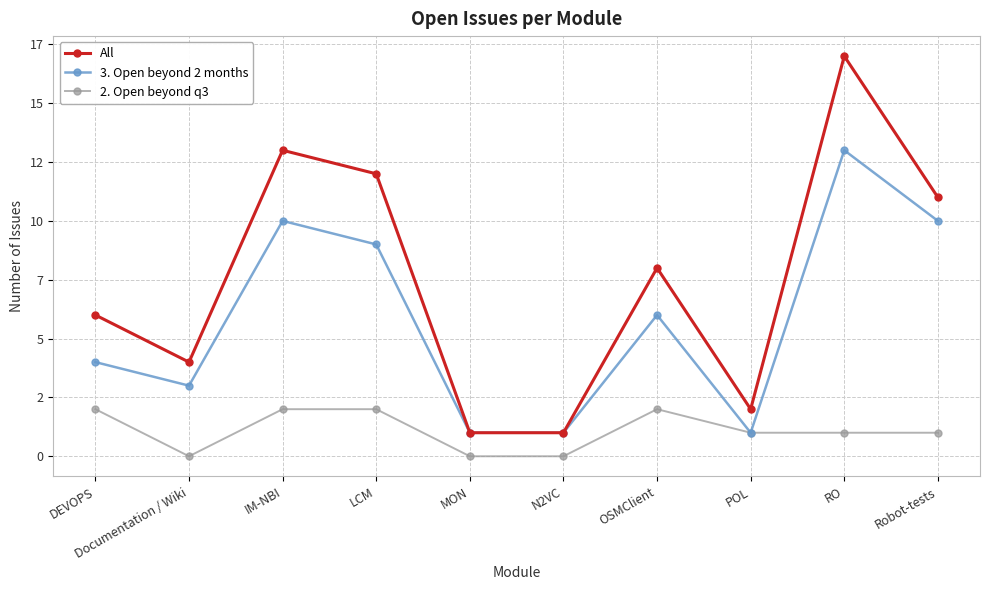

What is the maximum value shown in the chart?

17